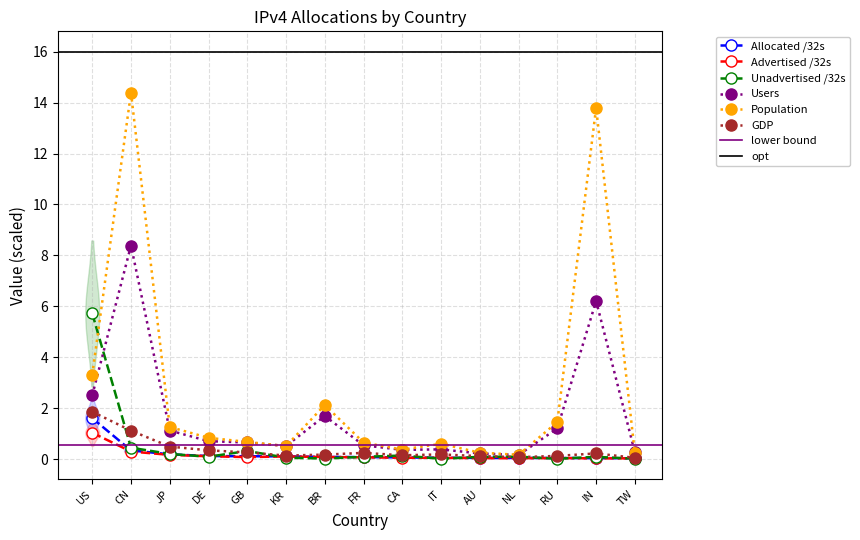

What is the spread (max minus min) of values at DE?

0.7